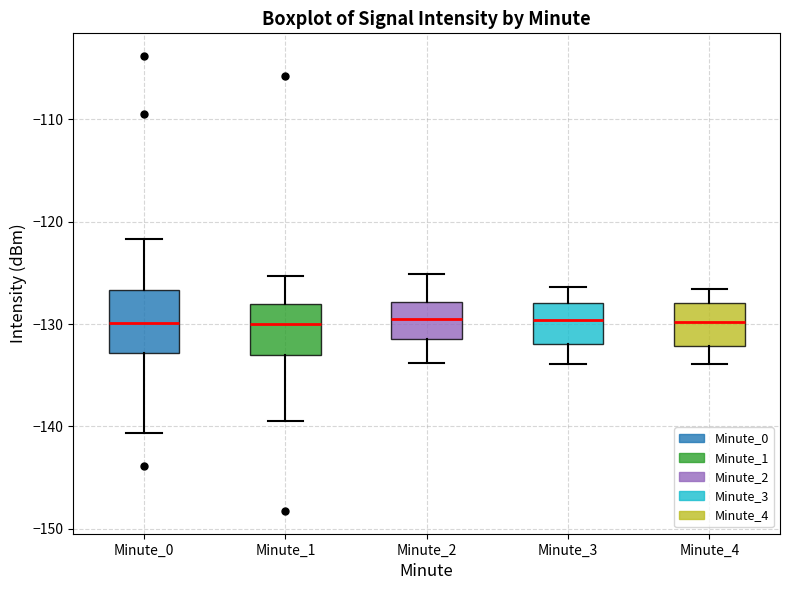

Reading left to right, read every box against the y-axis: the position of its median line, the range the box covers, and the ends of its whiskers. The values are not printed on the chart, so give them approximately, as read against the axis.

Minute_0: median -130, box -133 to -127, whiskers -141 to -122
Minute_1: median -130, box -133 to -128, whiskers -139 to -125
Minute_2: median -129, box -131 to -128, whiskers -134 to -125
Minute_3: median -130, box -132 to -128, whiskers -134 to -126
Minute_4: median -130, box -132 to -128, whiskers -134 to -127